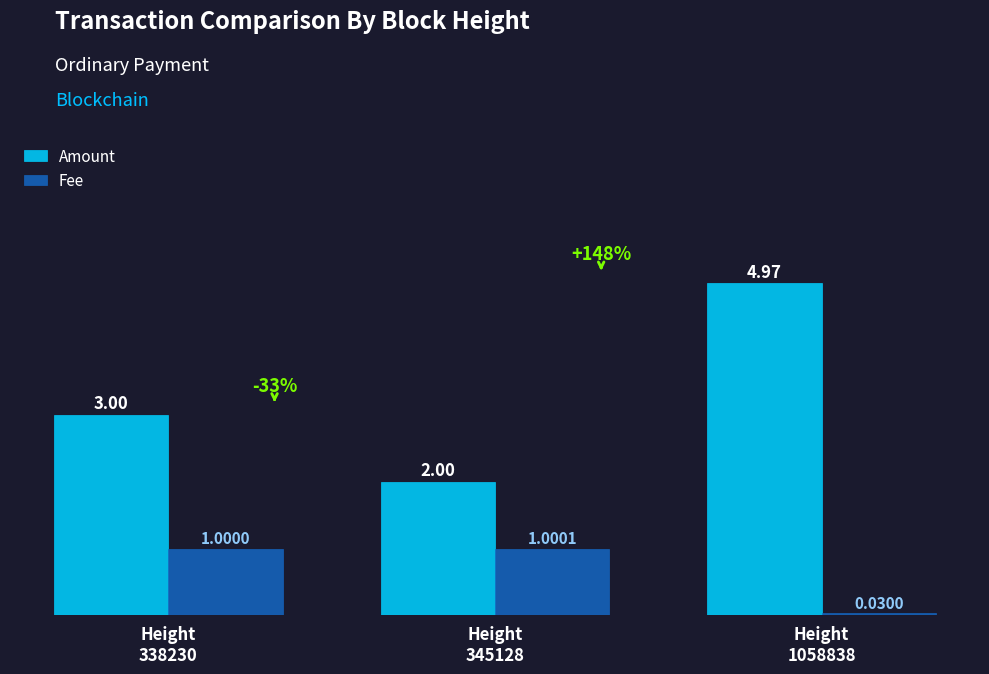

How many bars are there in each group?

2